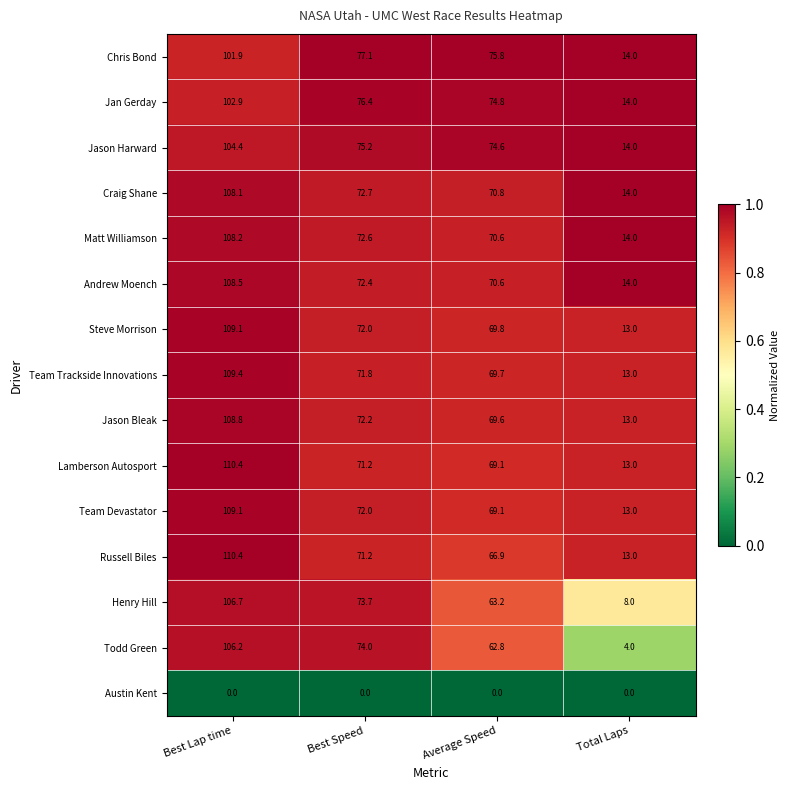

What is the difference between the second highest and second lowest values in the Chris Bond series?

1.3